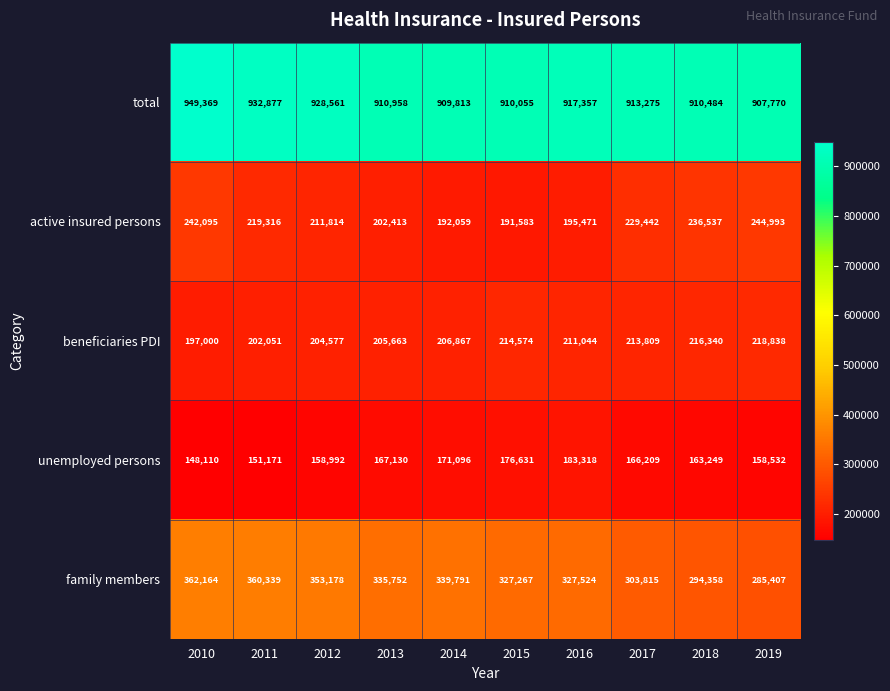

At how many categories does at least one series exceed 171292?

10